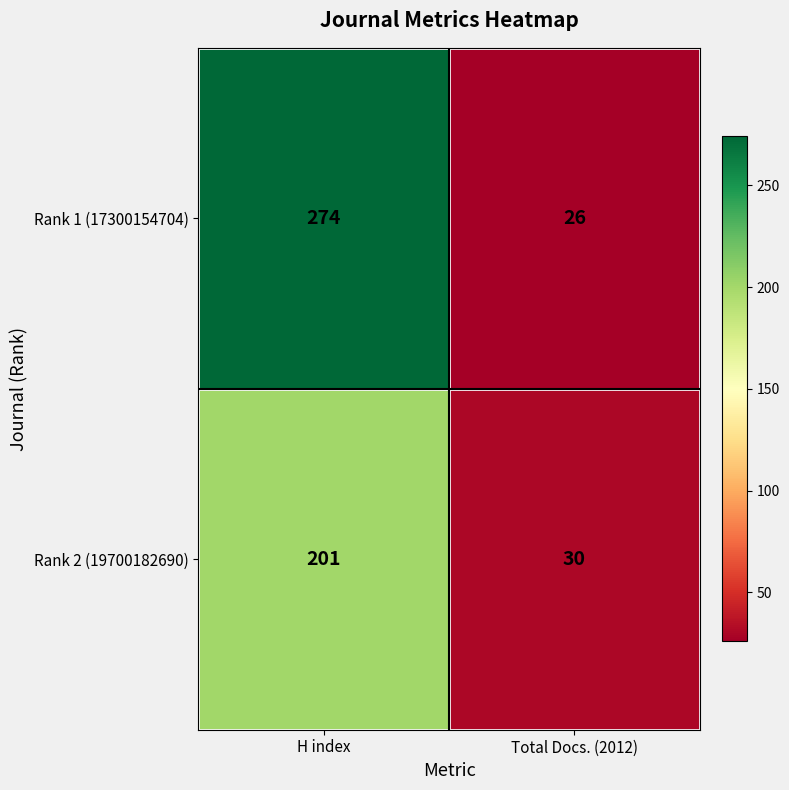

Is the value of Rank 1 (17300154704) at H index greater than the value of Rank 2 (19700182690) at Total Docs. (2012)?

Yes